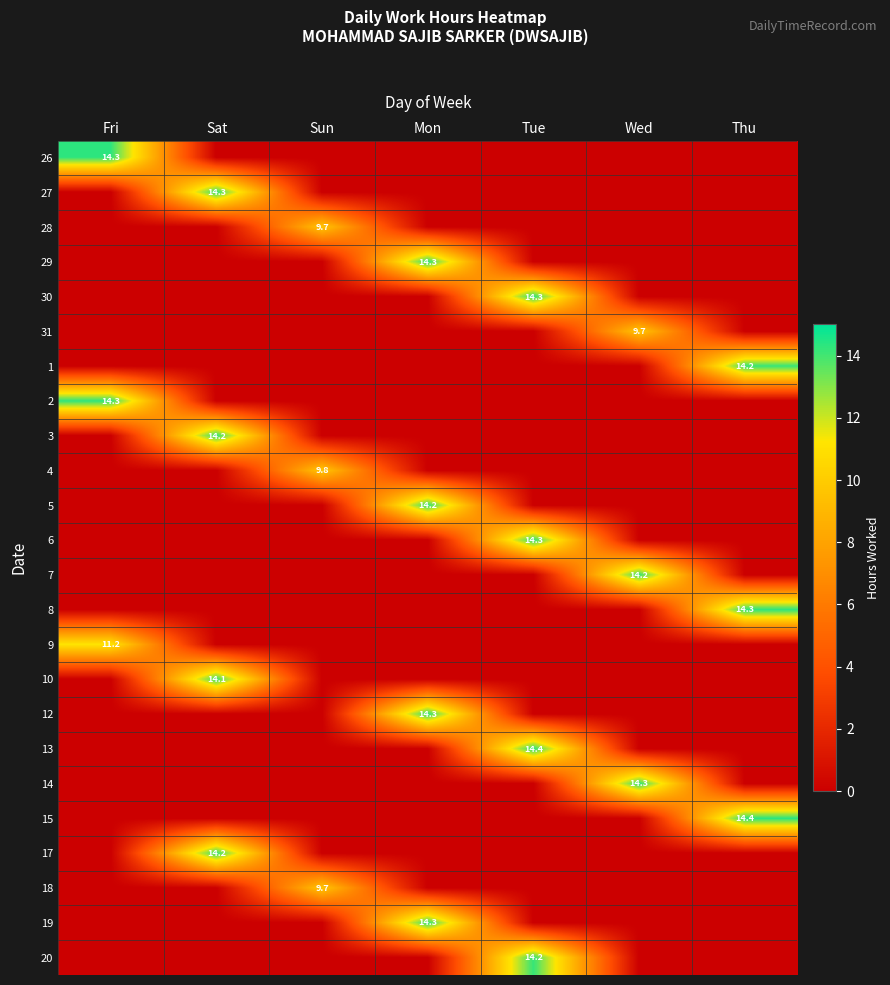

The value of 14 at Wed is 24.5. True or false?

False